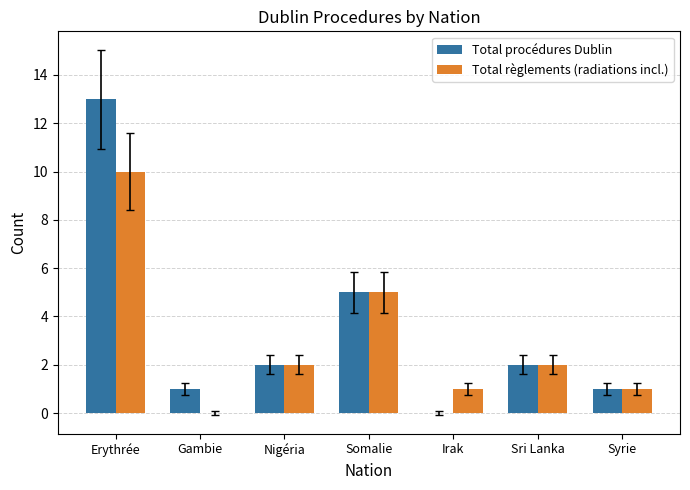

Which label corresponds to the largest value in the chart?

Erythrée